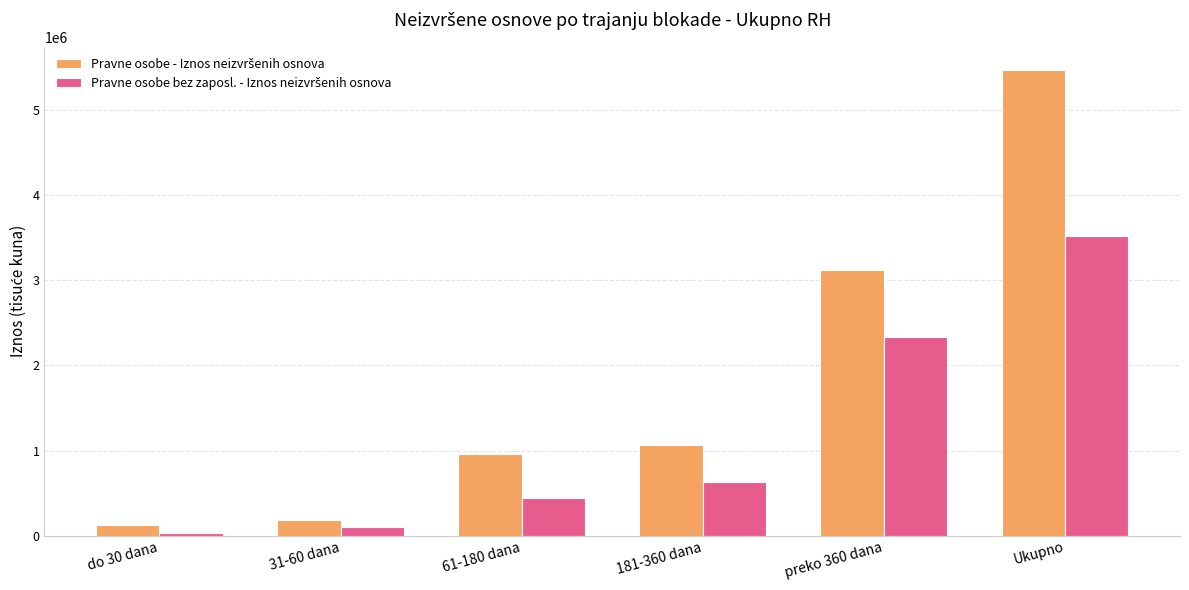

What is the label of the 5th bar from the right?

31-60 dana